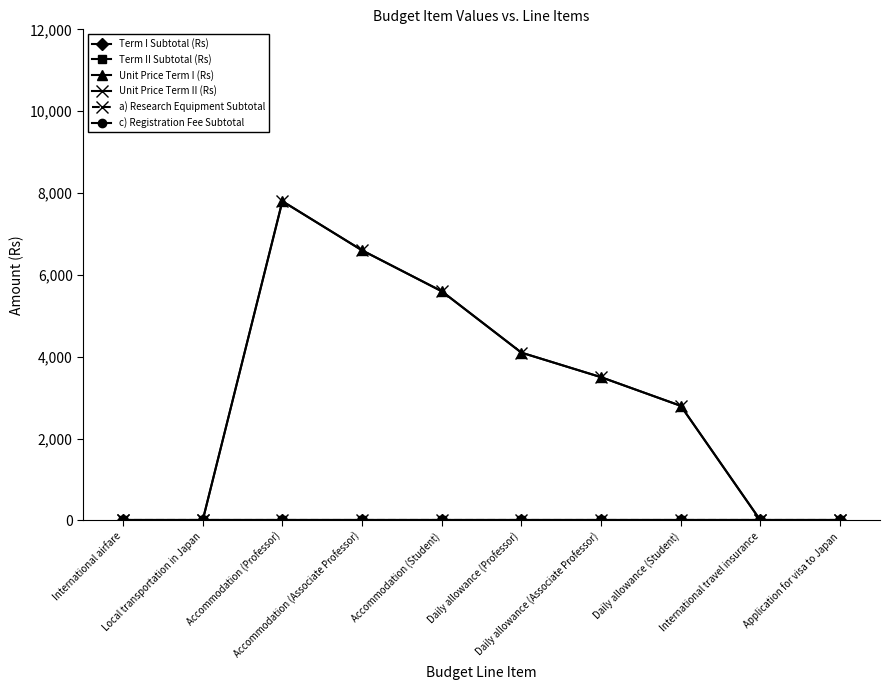

What is the sum of the Unit Price Term II (Rs) values at Accommodation (Associate Professor) and Daily allowance (Professor)?

10700